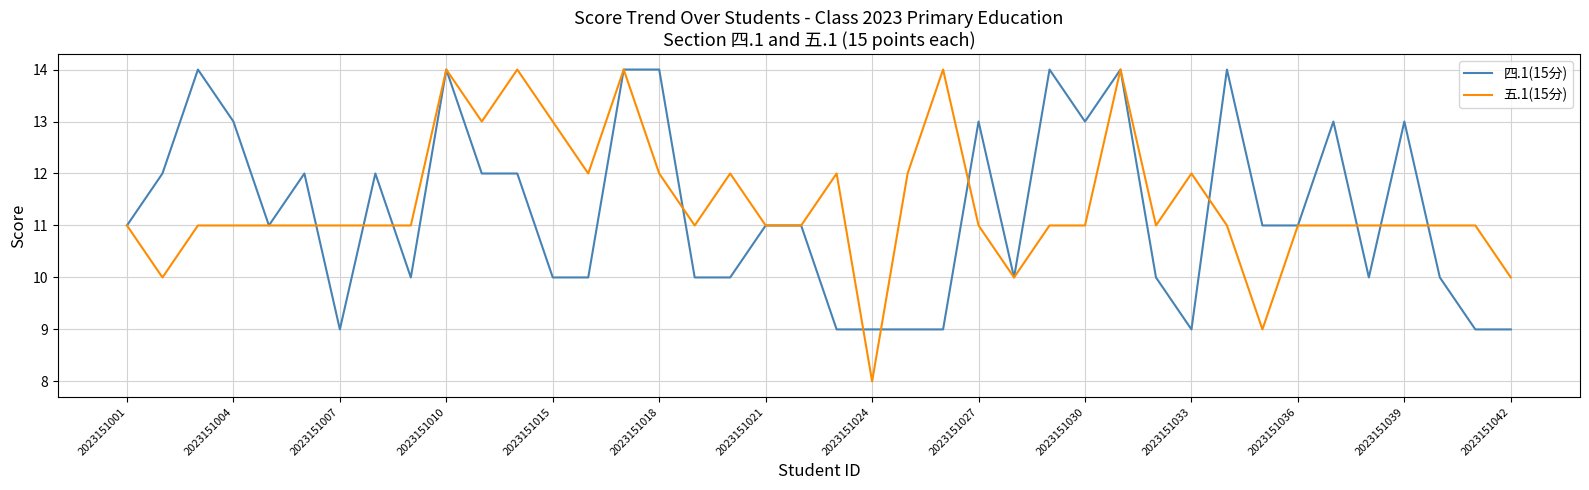

How many lines are shown in the chart?

2